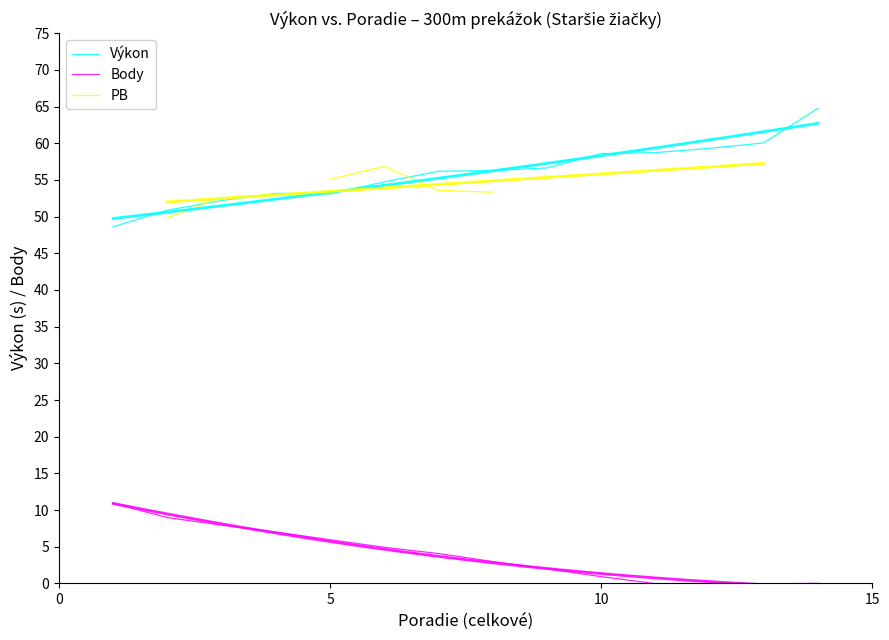

Rank the series by their maximum value, from lowest to highest.

Body, PB, Výkon